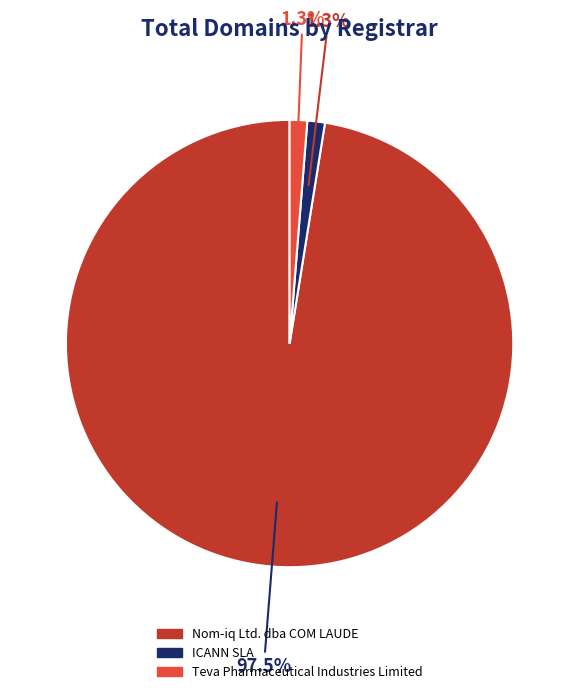

Is it true that ICANN SLA is 11% of the pie?

False